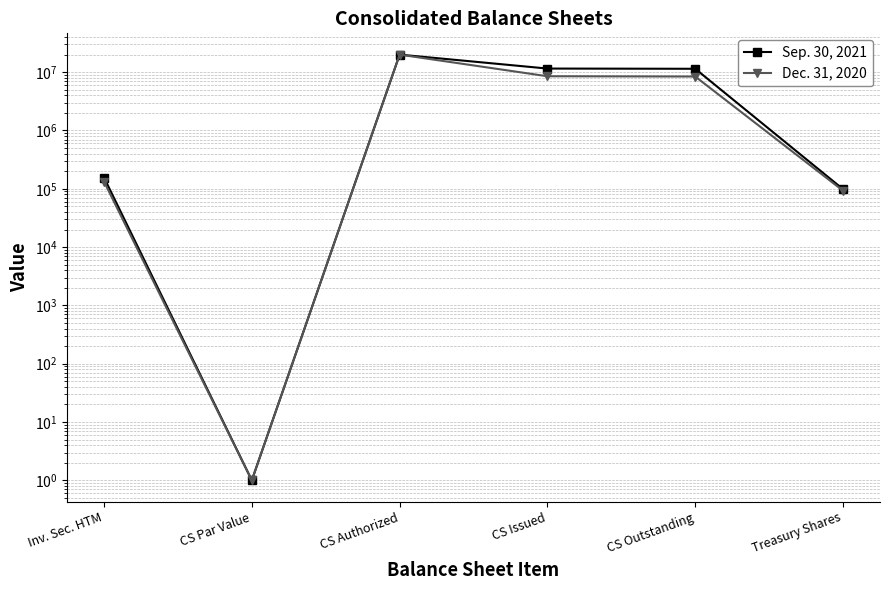

At how many categories does at least one series exceed 5530198?

3